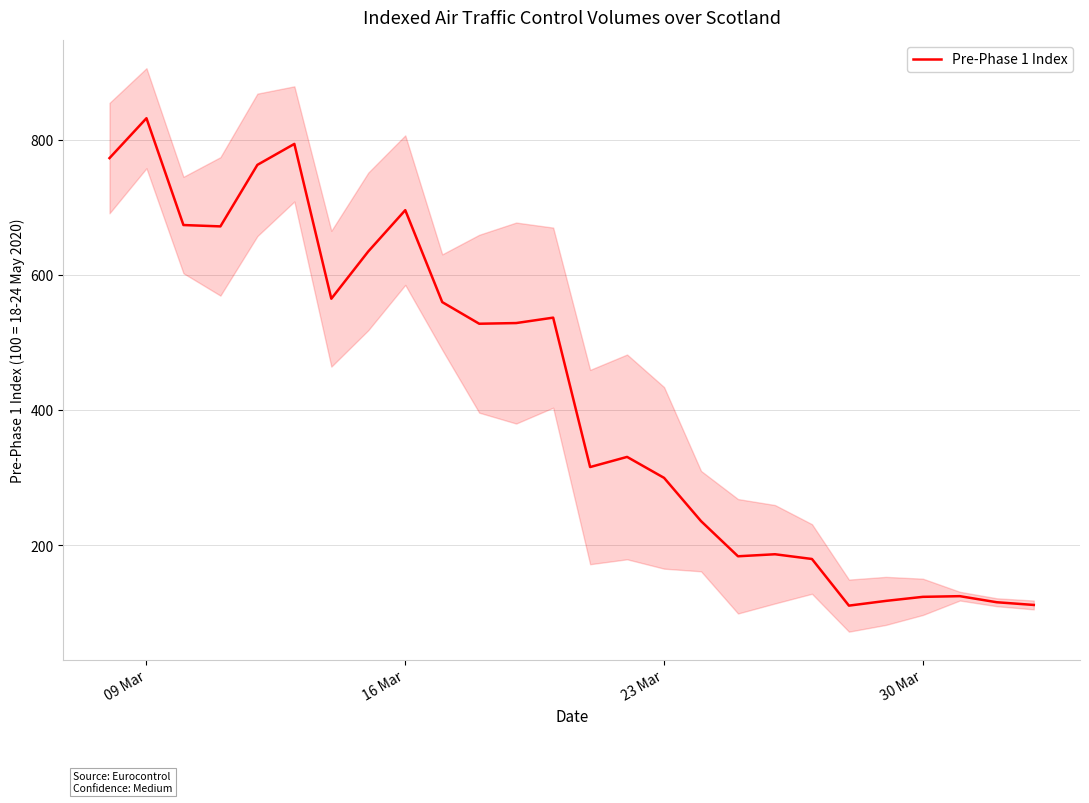

True or false: the data has more than 0 interior local peaks.

True